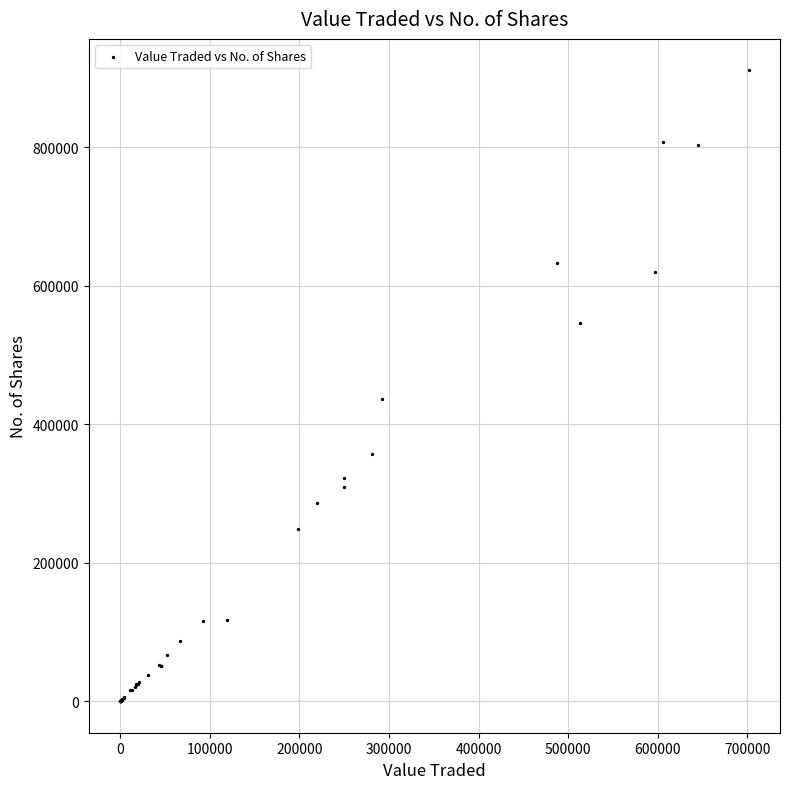

What Y value in the scatter plot is closest to 455424?

436658